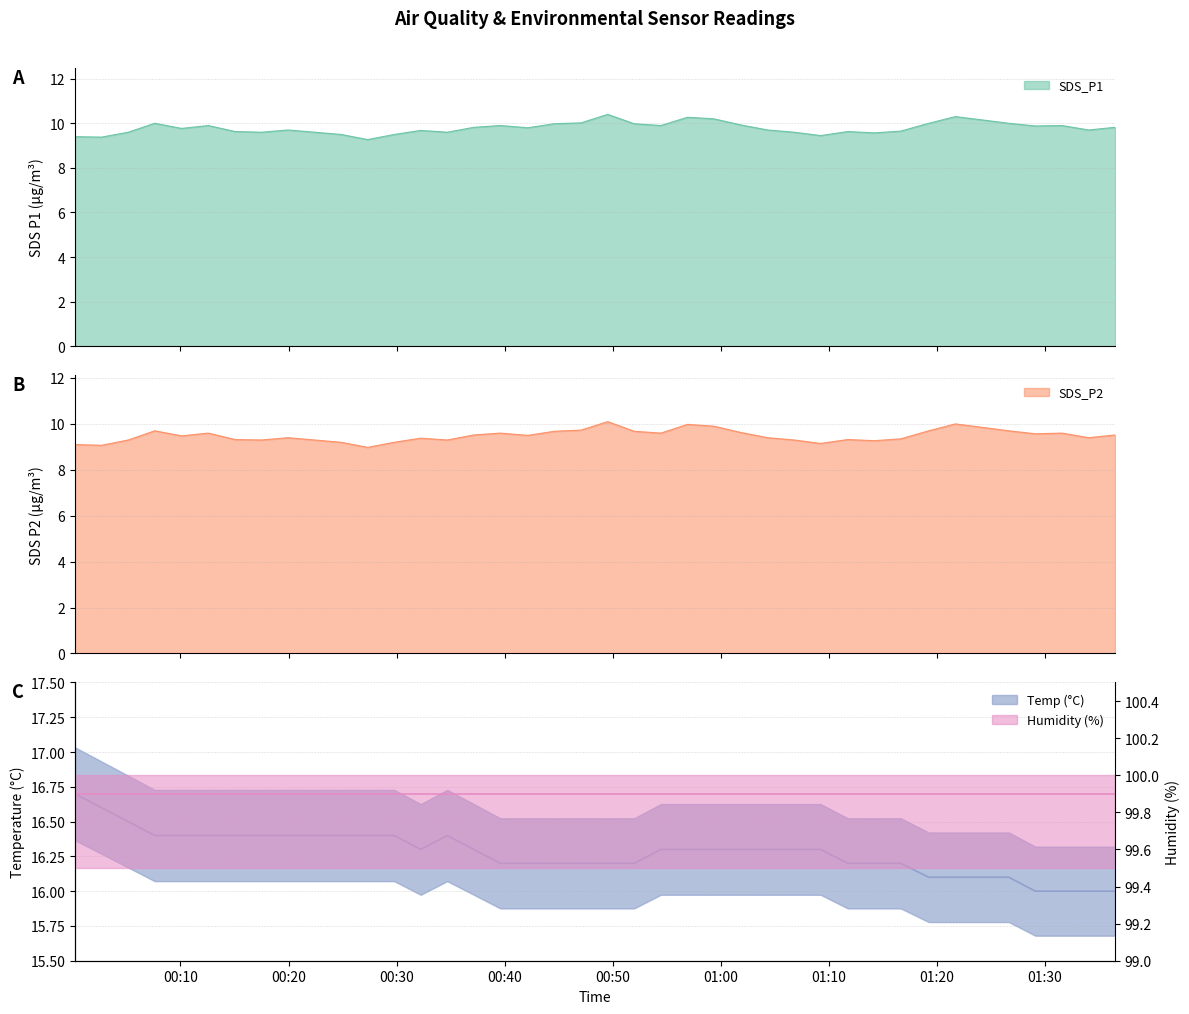

What is the highest value of the SDS_P2 series?

10.1